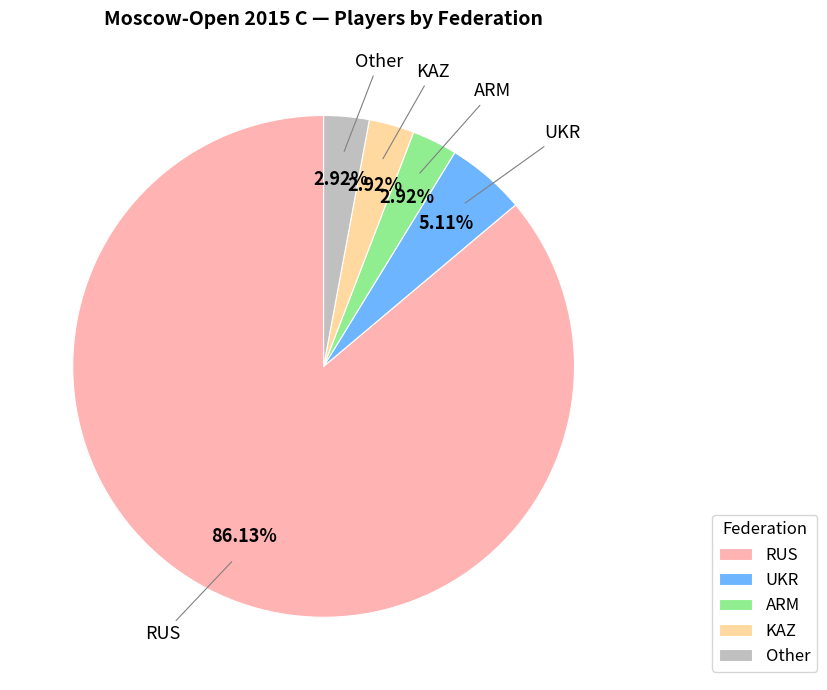

To the nearest percent, what portion does RUS represent?

86%